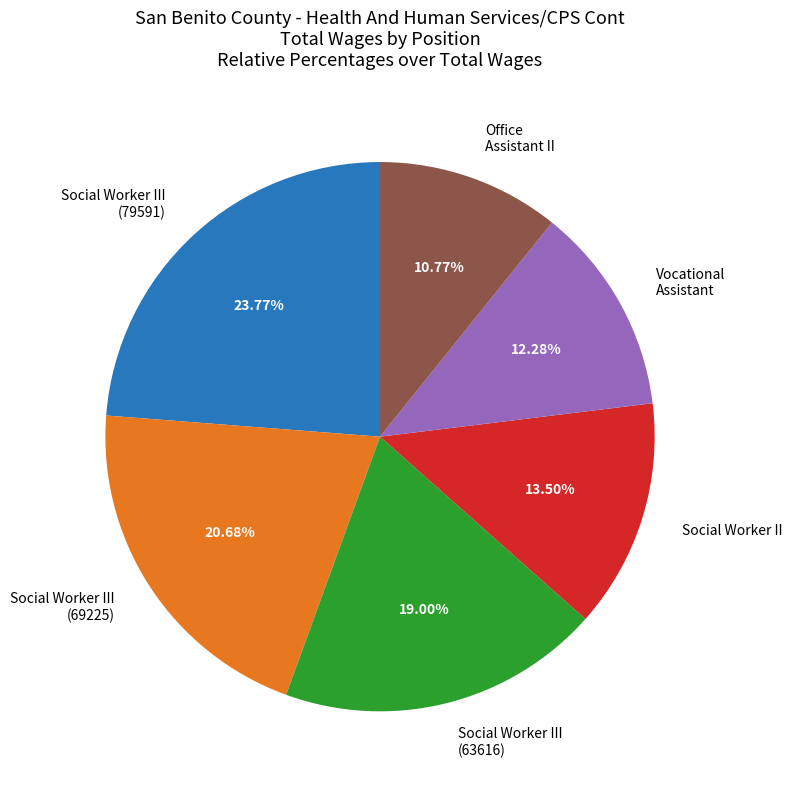

The Social Worker III (63616) slice represents 19% of the pie. True or false?

True